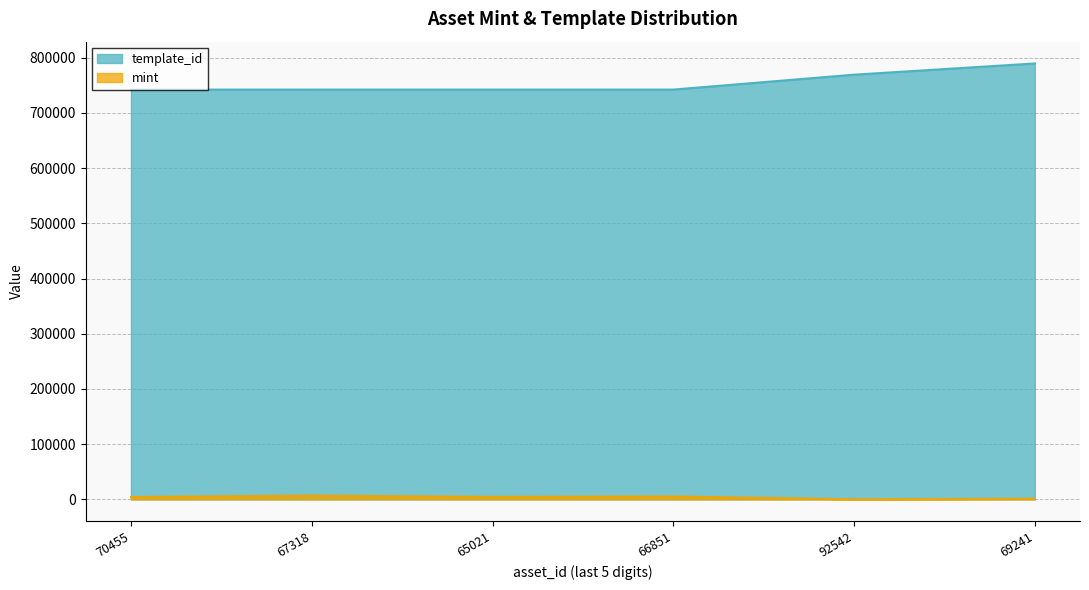

Which series has the widest spread of values?

template_id